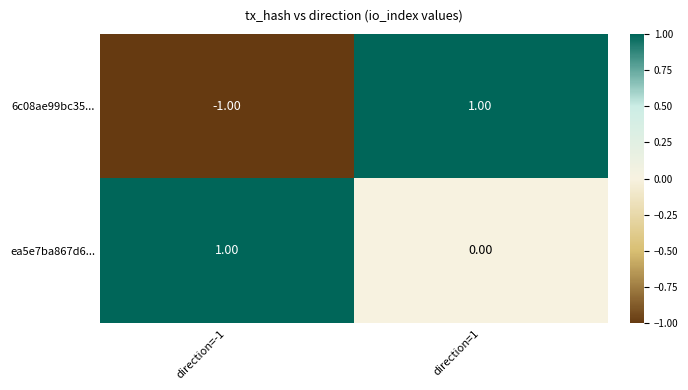

Which series changed the most between direction=-1 and direction=1?

6c08ae99bc35...